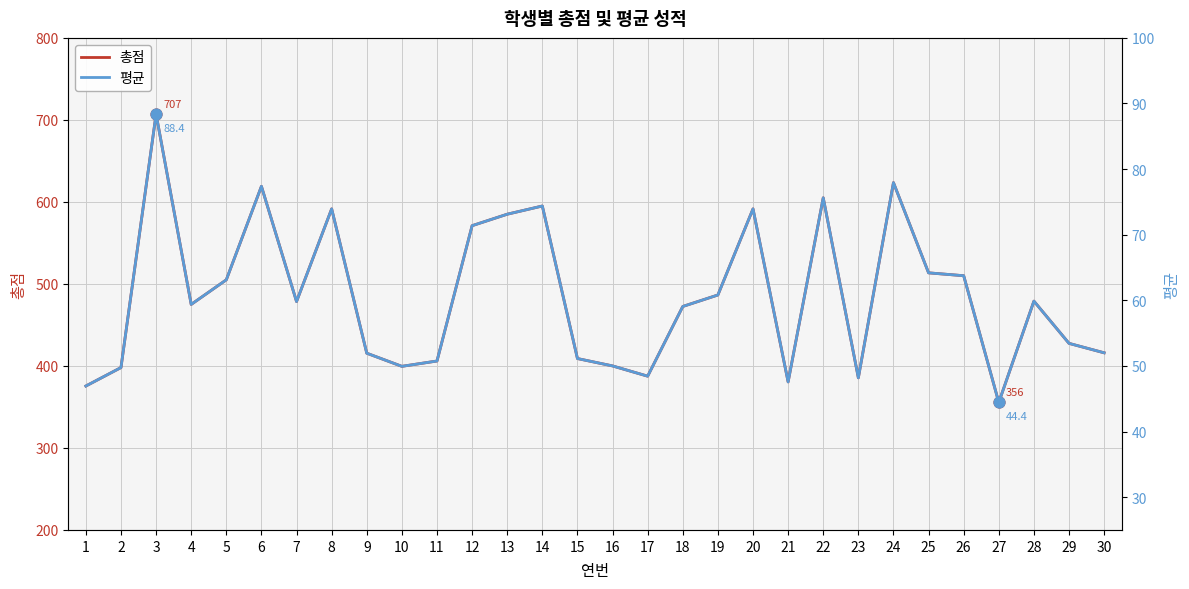

Which series contains the highest Y value?

총점